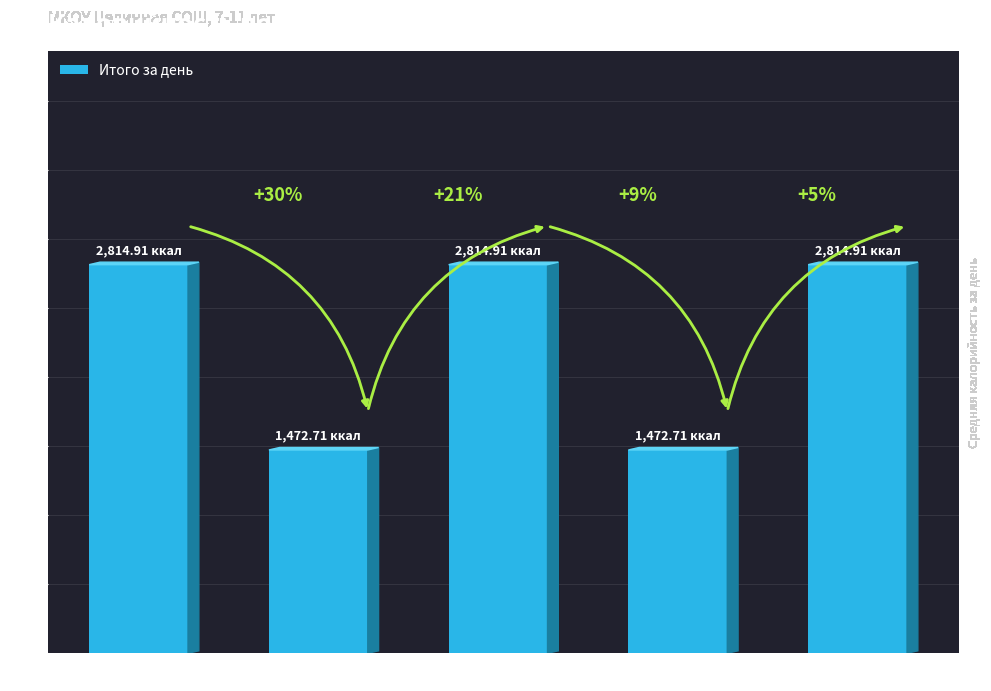

Rank the categories by value from highest to lowest.

День 1, День 3, День 5, День 2, День 4